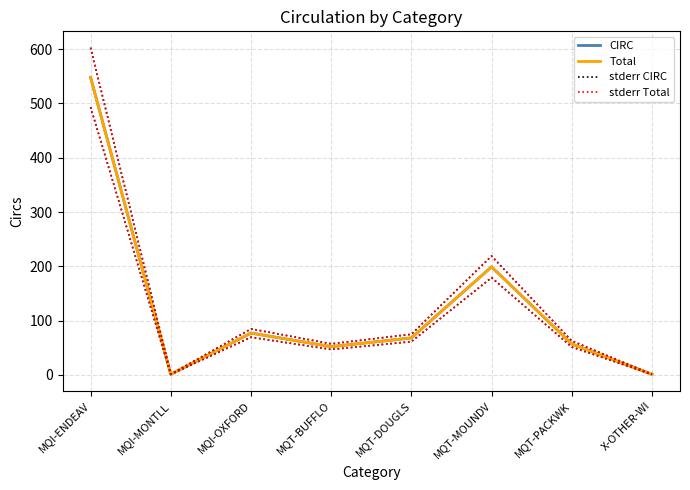

What is the sum of all CIRC values?

1003.0